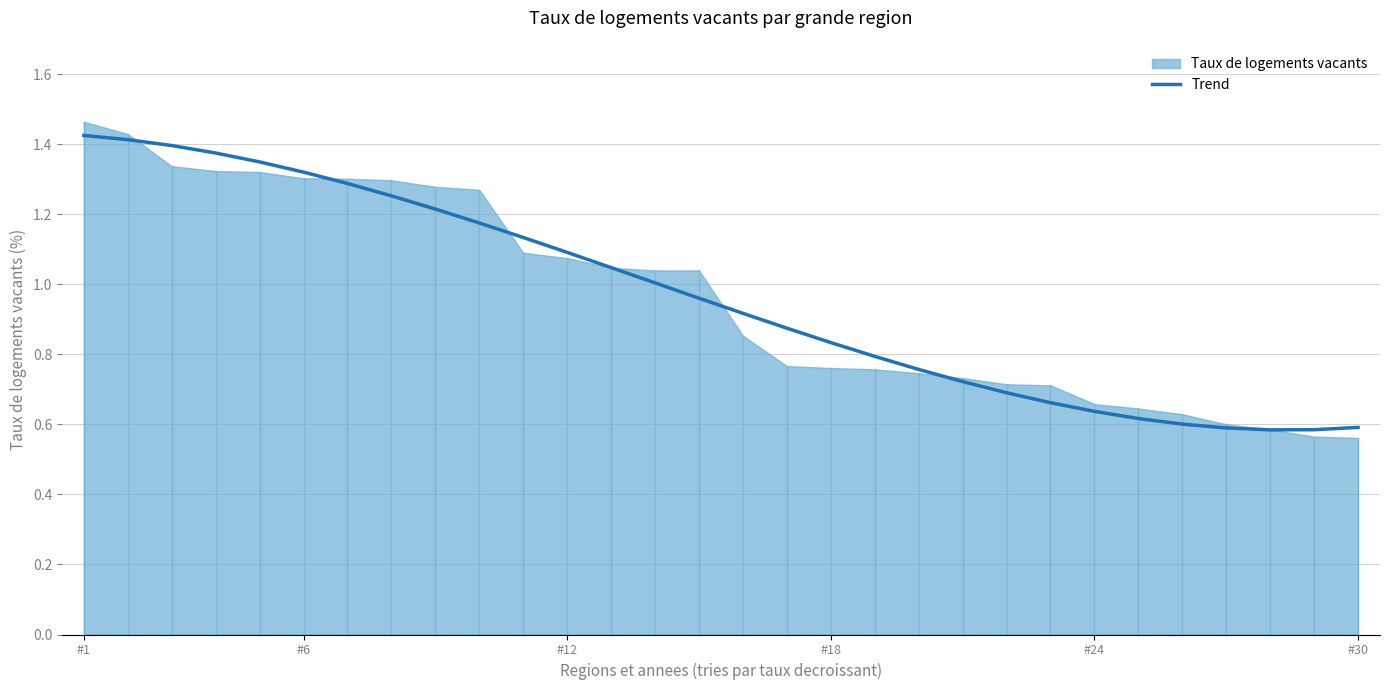

True or false: the data shows 0.3 at 20.

False